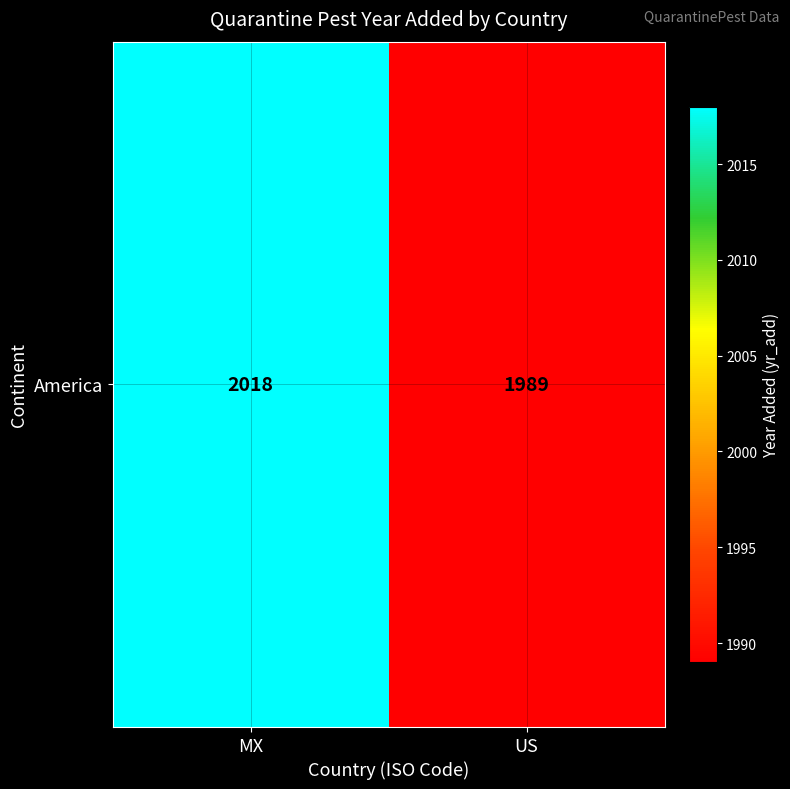

Approximately how many times larger is the value at US compared to MX?

1.0